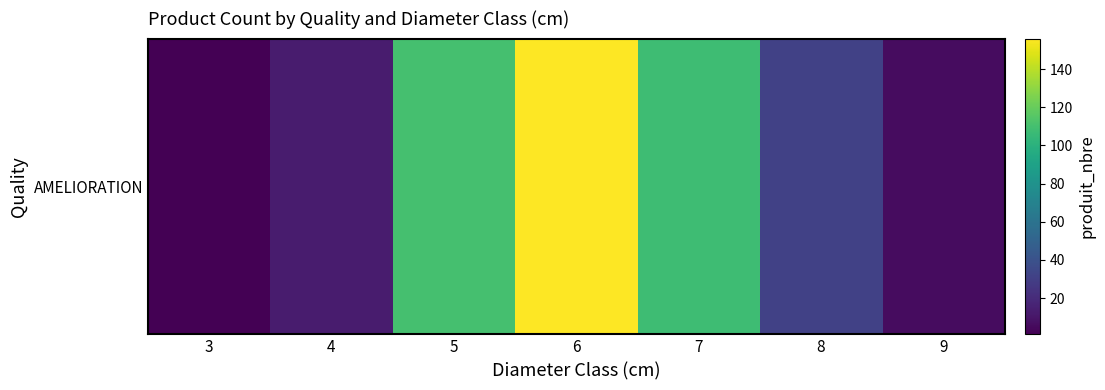

Where is the data nearest to the value 78?

7